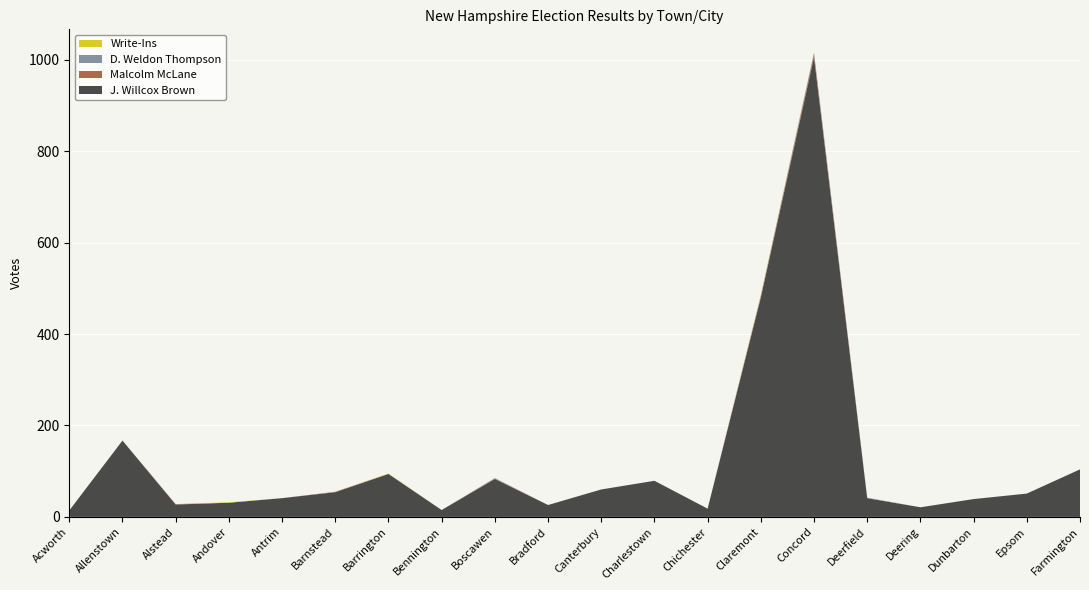

Reading left to right, what are all the values shown in this chart?

J. Willcox Brown: 14	167	27	31	41	54	94	15	83	26	60	79	18	480	1006	41	21	39	51	104
Malcolm McLane: 0	0	1	0	0	1	0	0	1	0	0	0	0	2	7	0	0	0	0	0
D. Weldon Thompson: 0	0	0	0	0	0	0	0	1	0	0	0	0	2	3	1	0	0	0	0
Write-Ins: 0	0	0	1	0	0	1	0	0	0	0	0	0	2	0	0	0	0	0	0